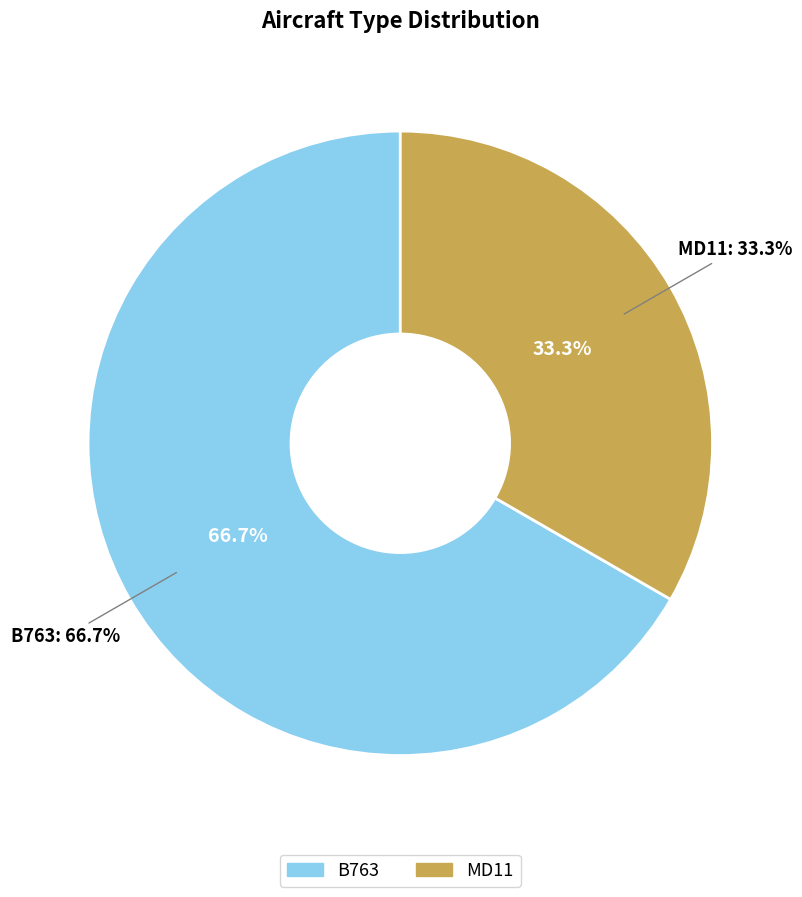

To the nearest percent, what is the difference between the largest and smallest slice percentages?

33%